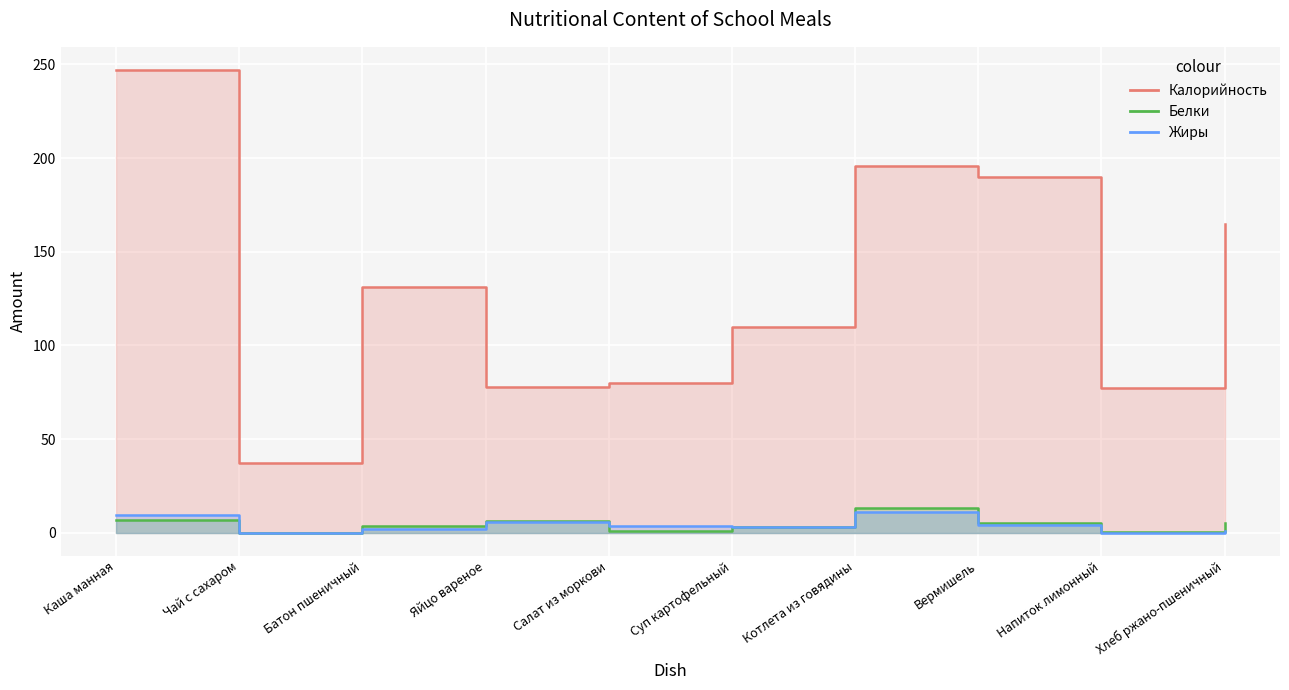

How many lines are shown in the chart?

3